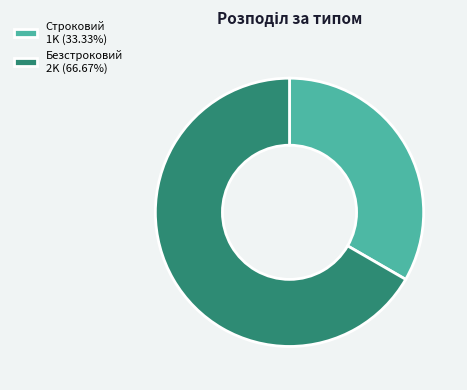

Does Строковий represent more than half of the total?

No